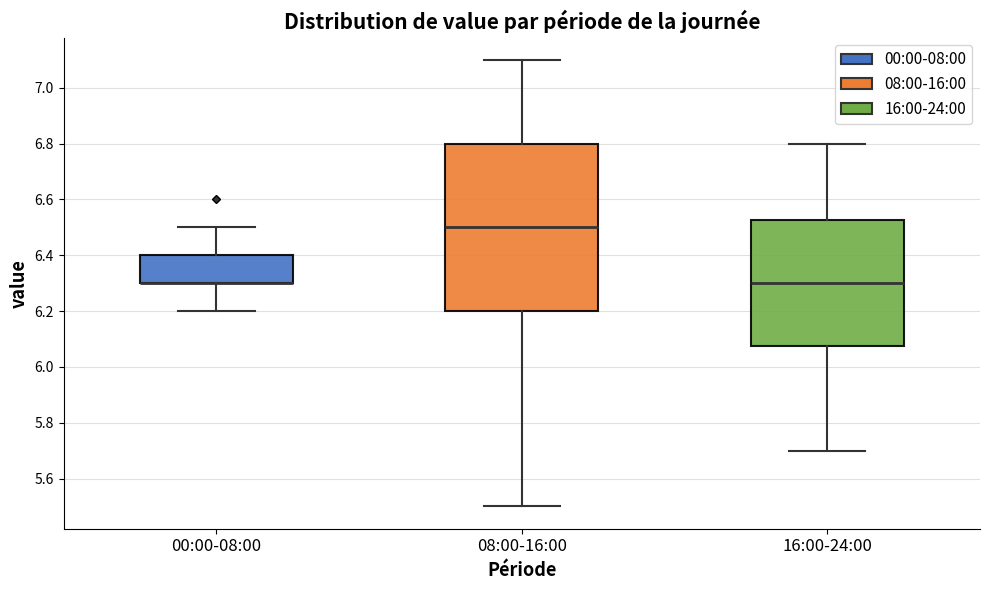

Which box is the tallest, from its lower edge to its upper edge?

08:00-16:00